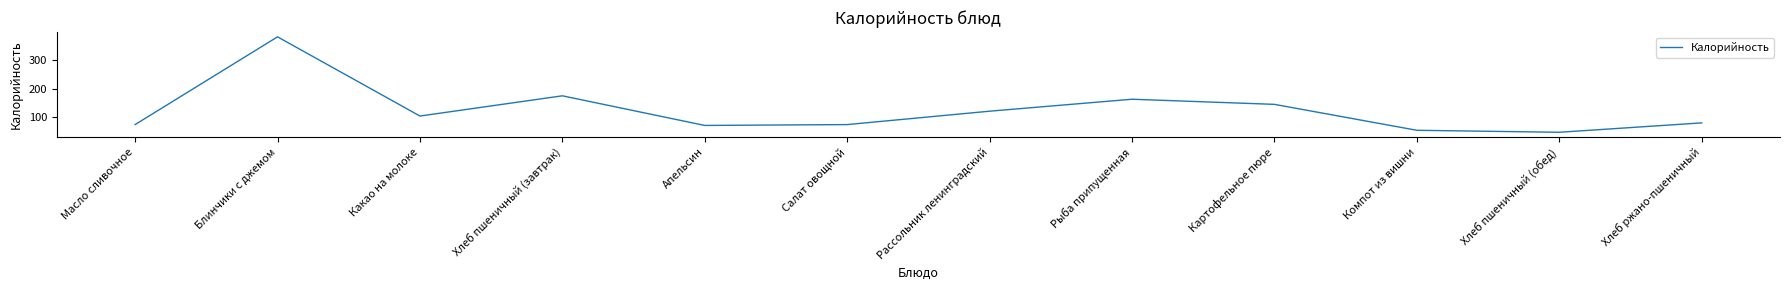

True or false: the data shows 145 at Картофельное пюре.

True